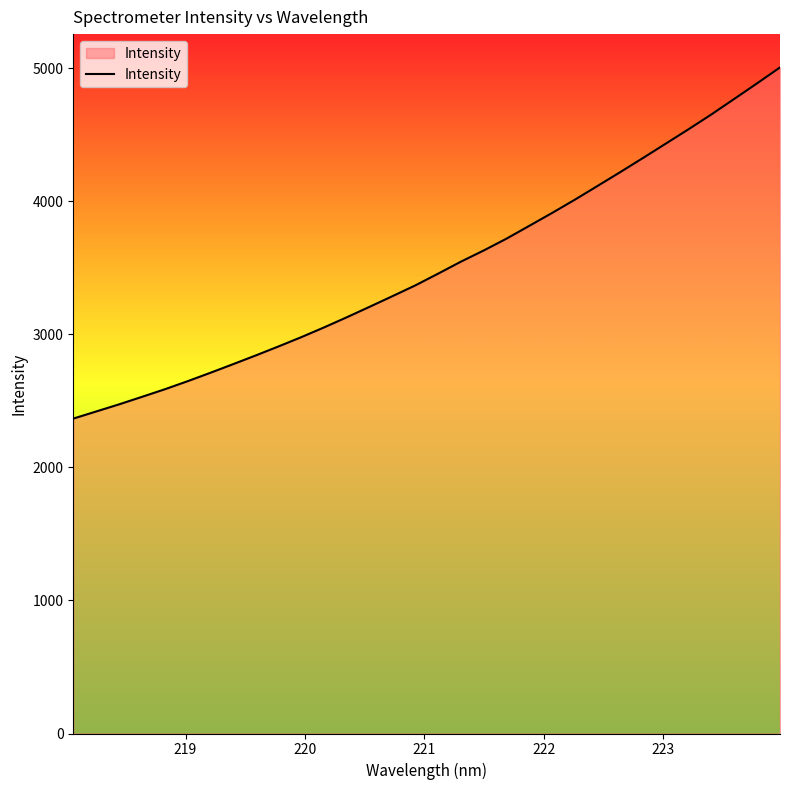

What is the maximum value shown in the chart?

5006.9